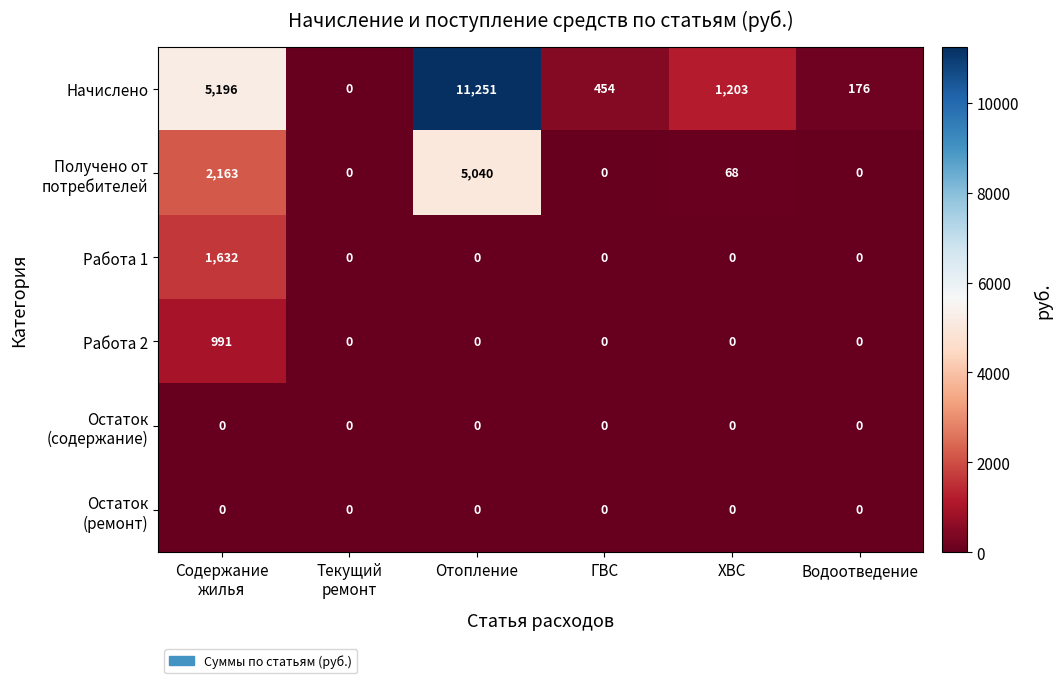

Which series has the largest range (max minus min)?

Начислено